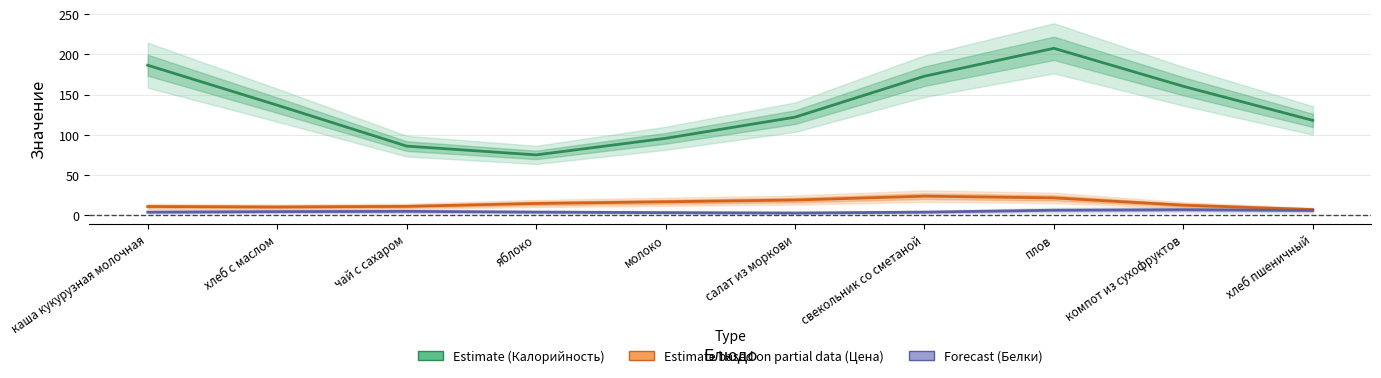

The Estimate based on partial data (Цена) series shows 21.7 at плов. True or false?

True